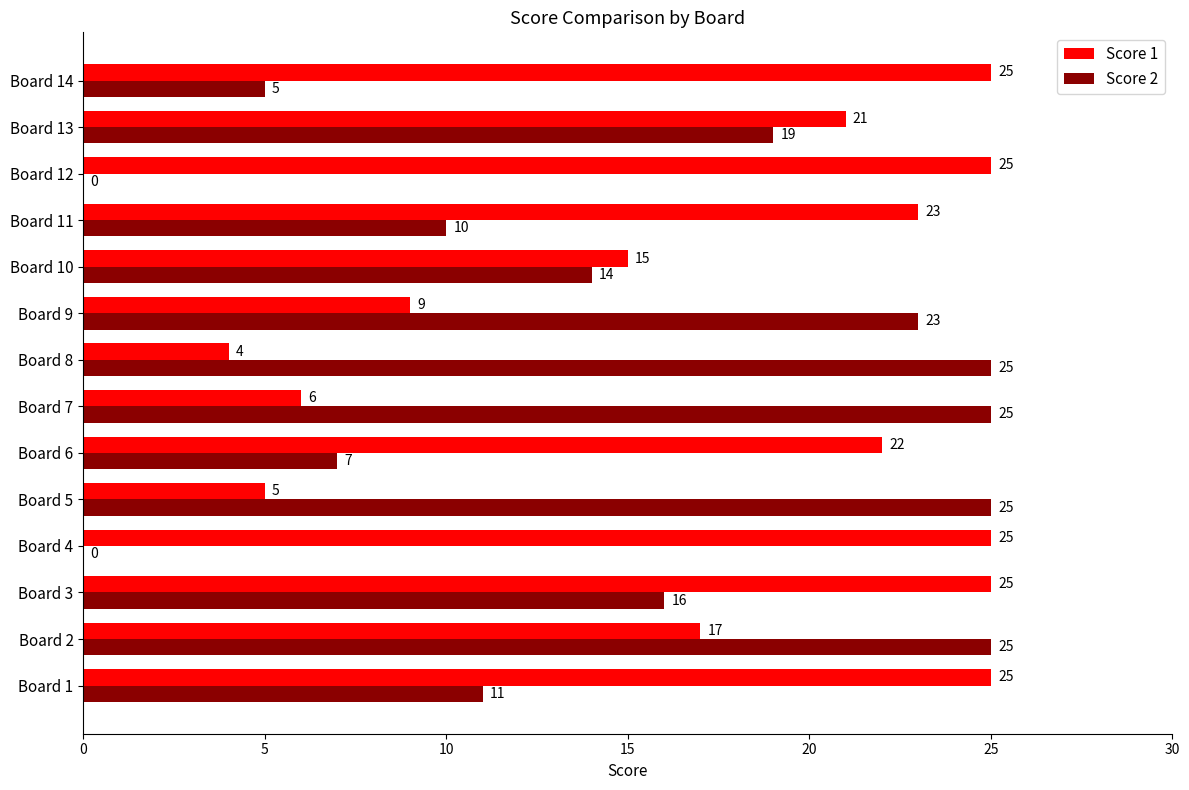

The value of Score 1 at Board 11 is 23. True or false?

True